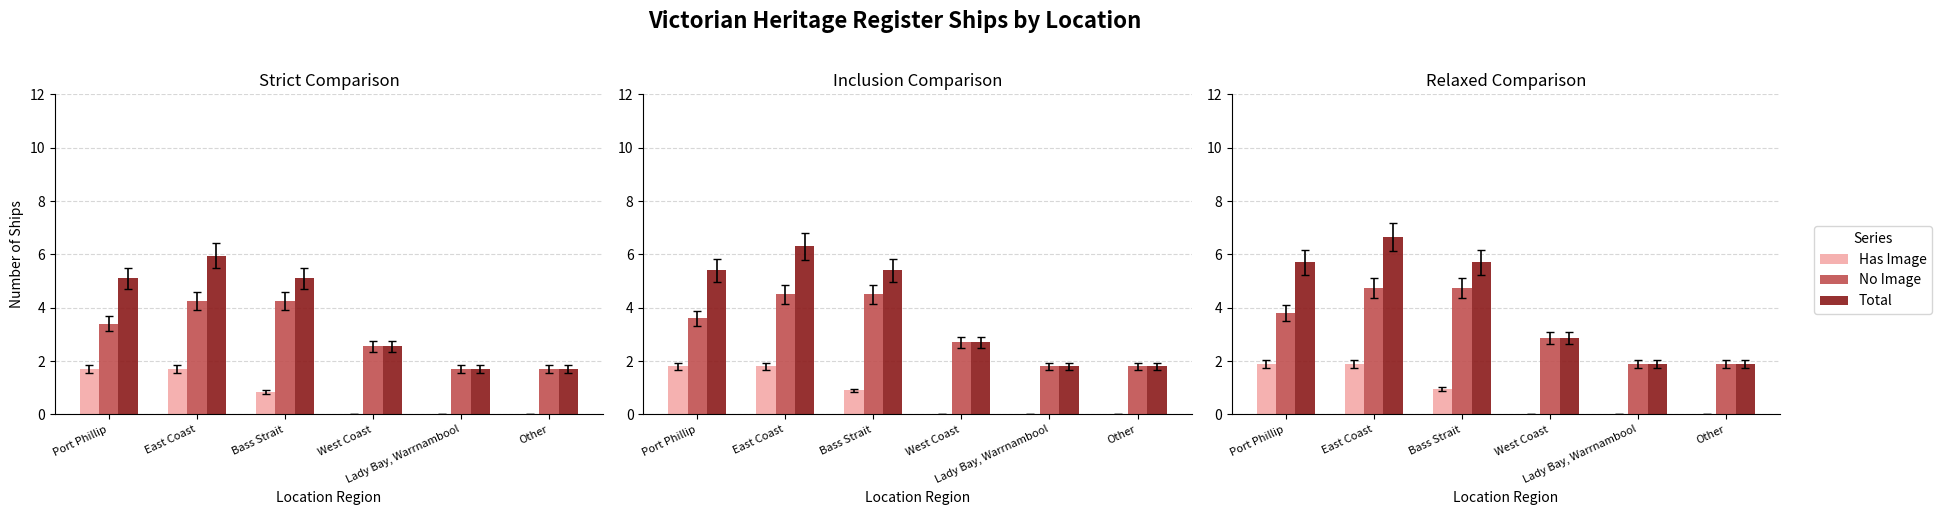

What are all the series names shown in the legend?

Has Image, No Image, Total